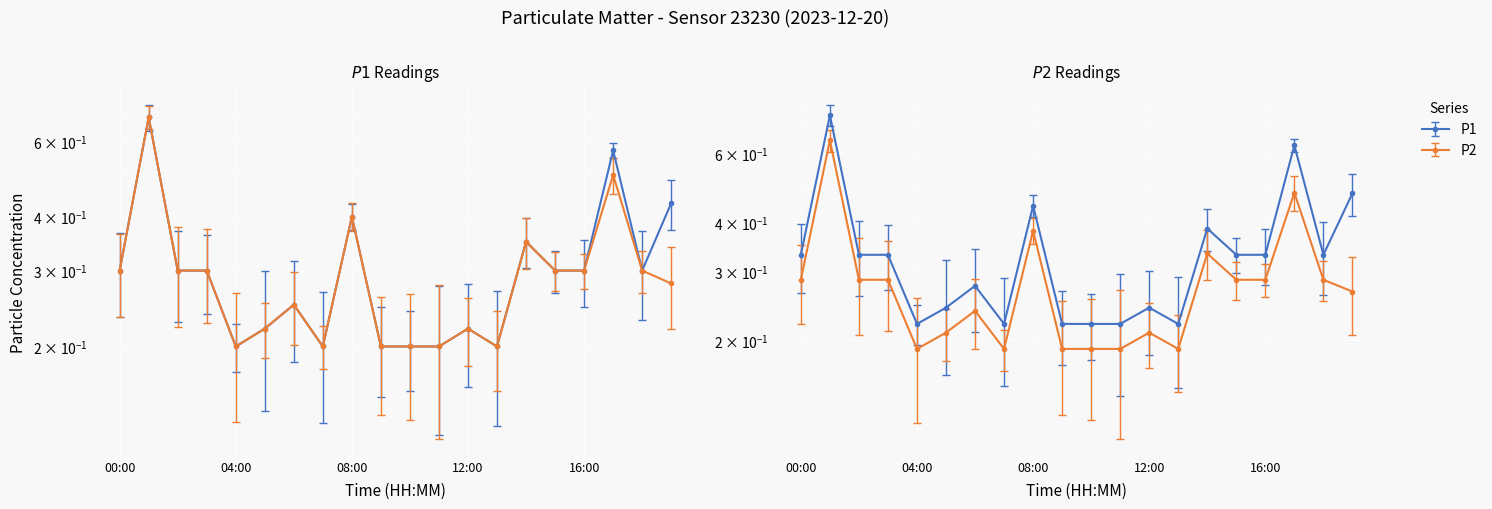

What is the difference between the maximum and second lowest values in the P2 series?

0.5